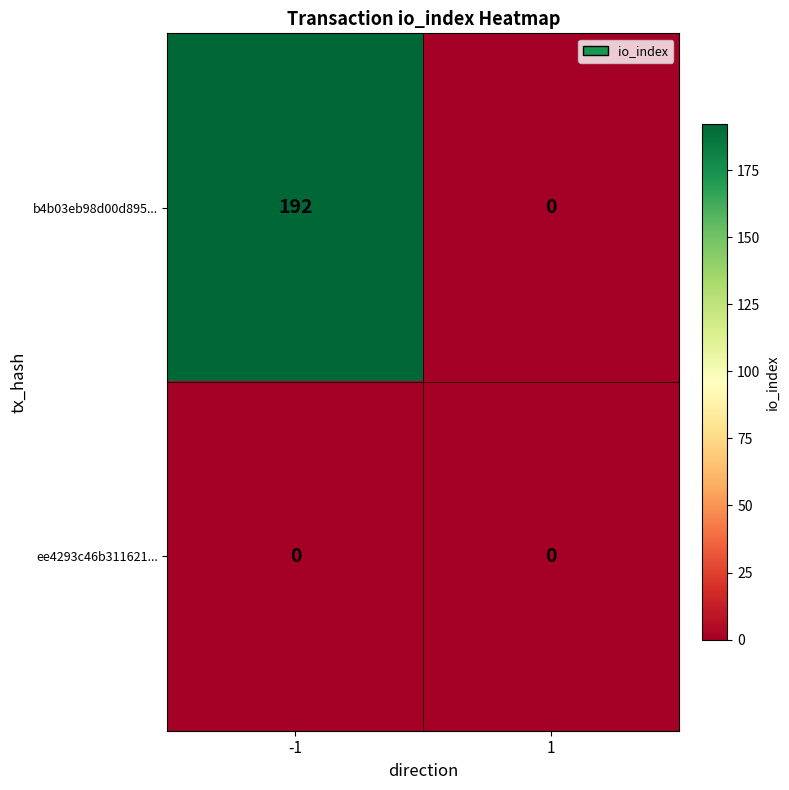

Reading left to right, list all the values displayed in this chart.

b4b03eb98d00d895...: 192	0
ee4293c46b311621...: 0	0